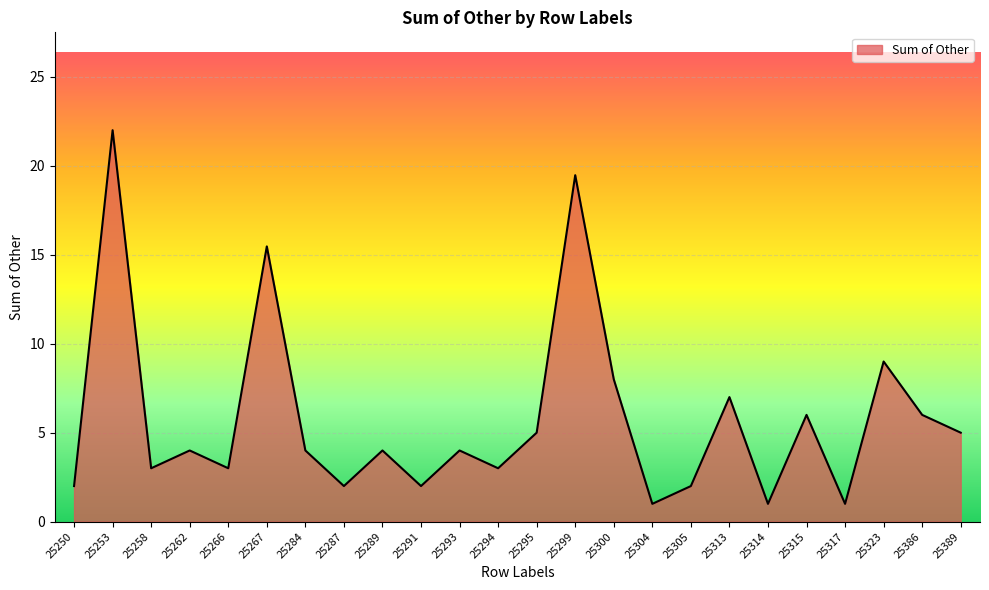

The value at 25267 is 10.5. True or false?

False